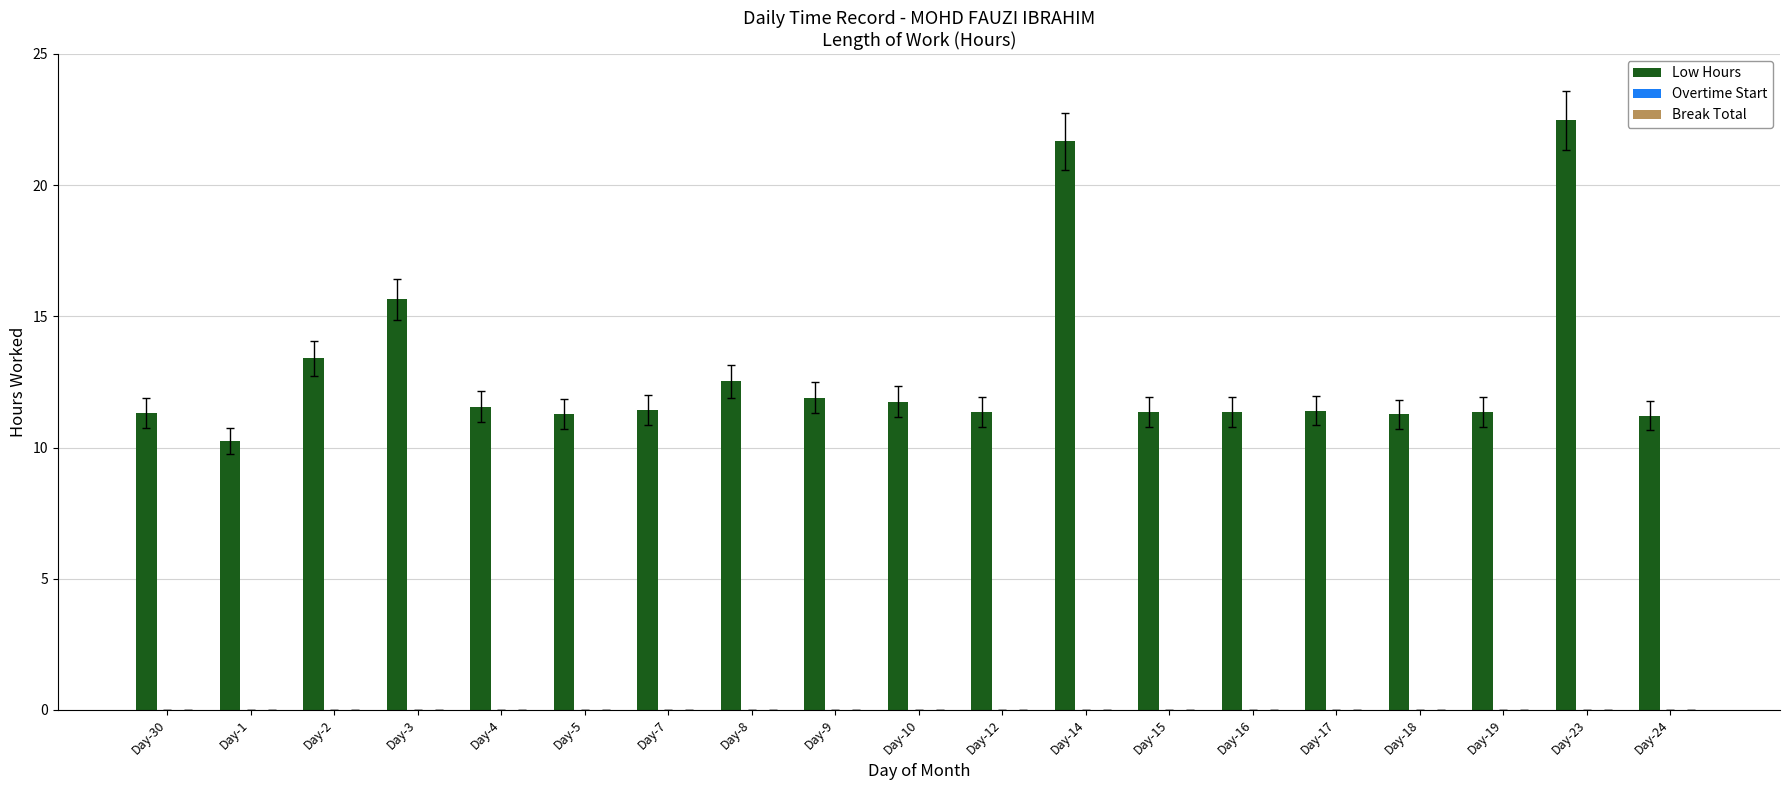

What is the change in value from Day-1 to Day-7?

+1.2